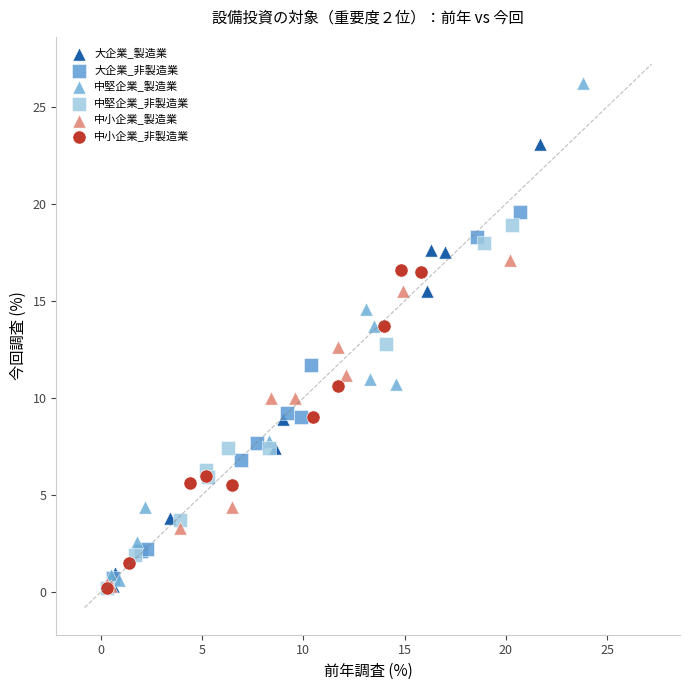

Which series has the largest Y range (max minus min)?

中堅企業_製造業